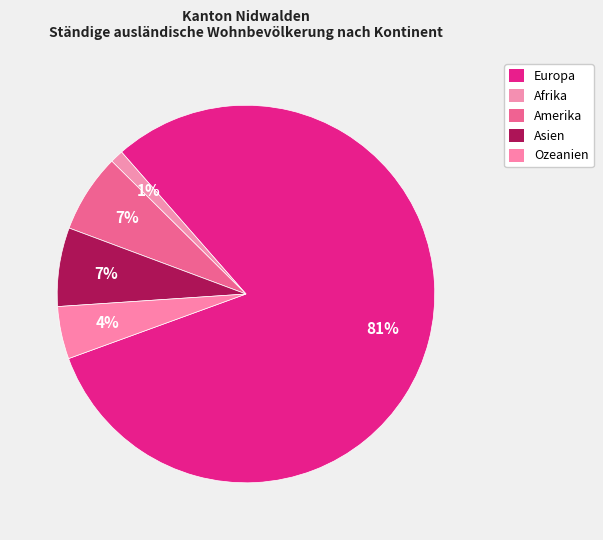

Which slice represents more than half of the pie?

Europa